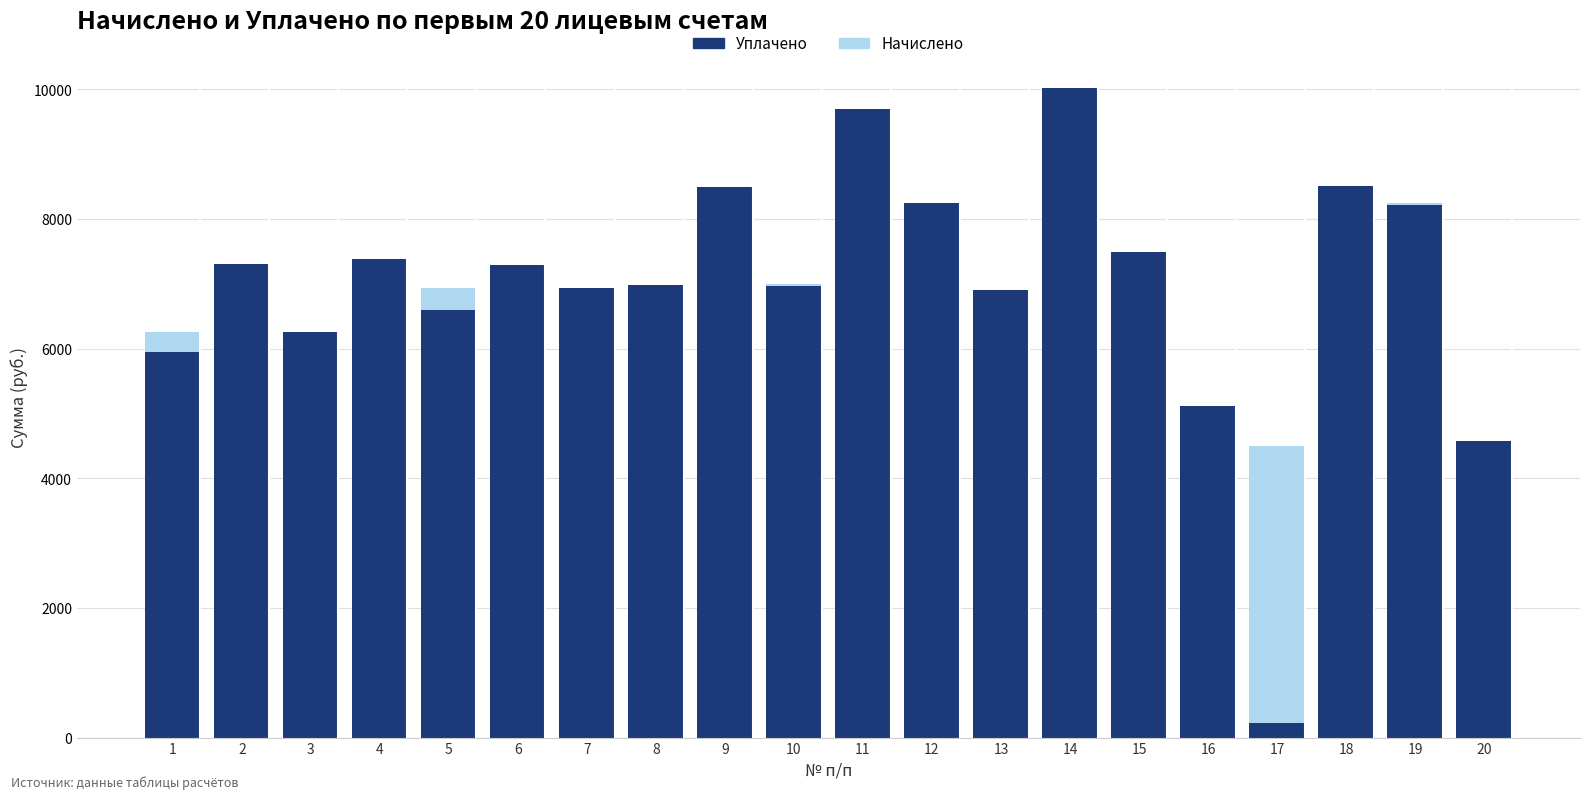

How many data points in Начислено are above 7295?

10